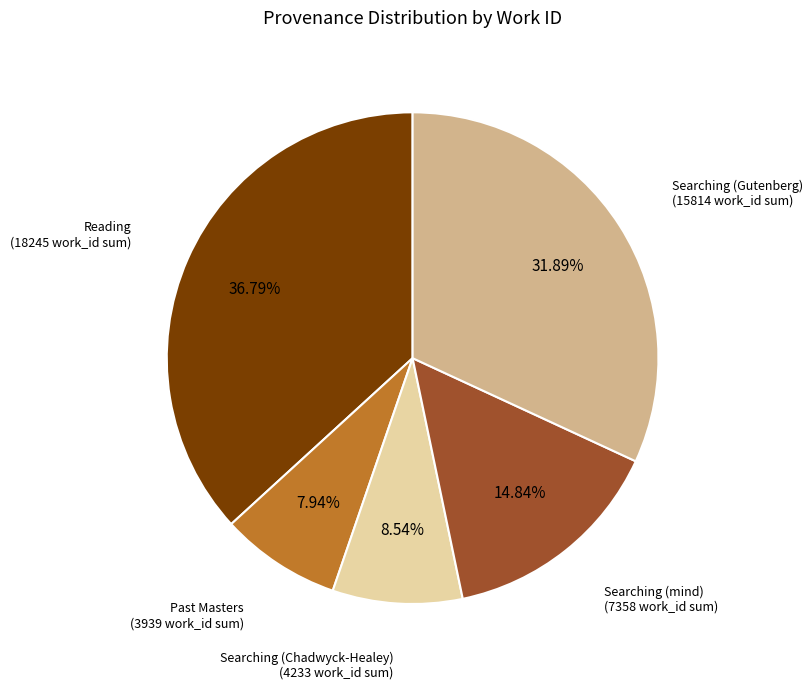

Is there any slice that represents more than half of the pie?

No